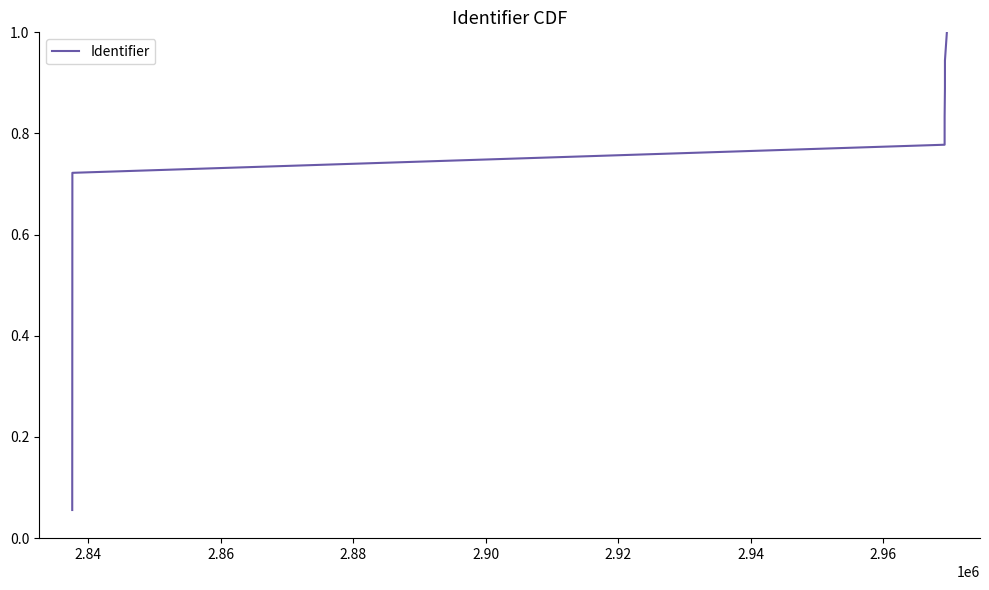

What is the maximum value shown in the chart?

1.0